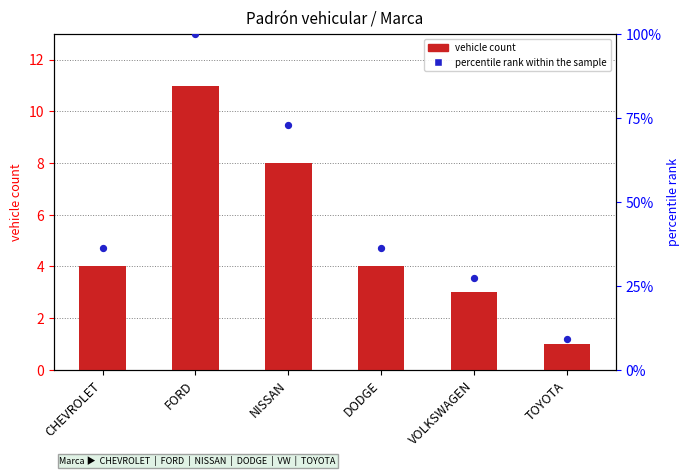

Which series has the largest total across all categories?

percentile rank within sample